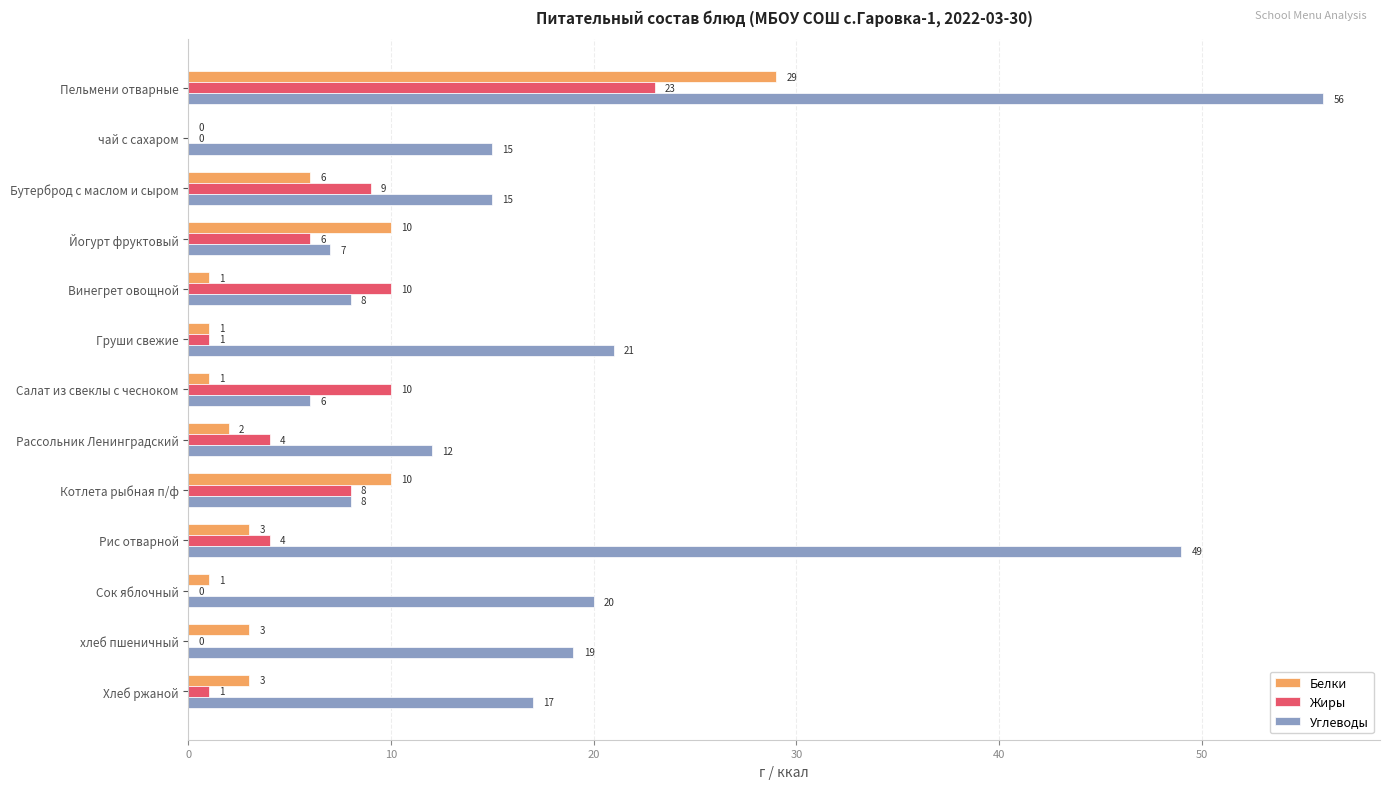

At which category is the sum across all series the highest?

Пельмени отварные